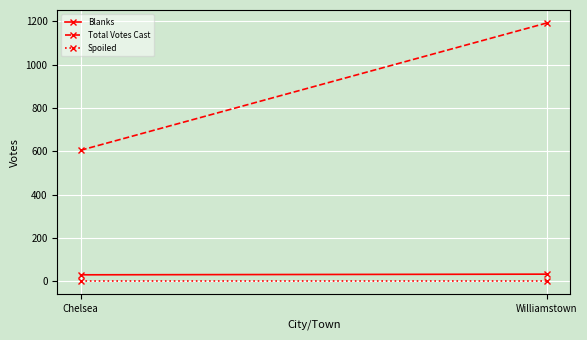

What is the average value of the Blanks series?

32